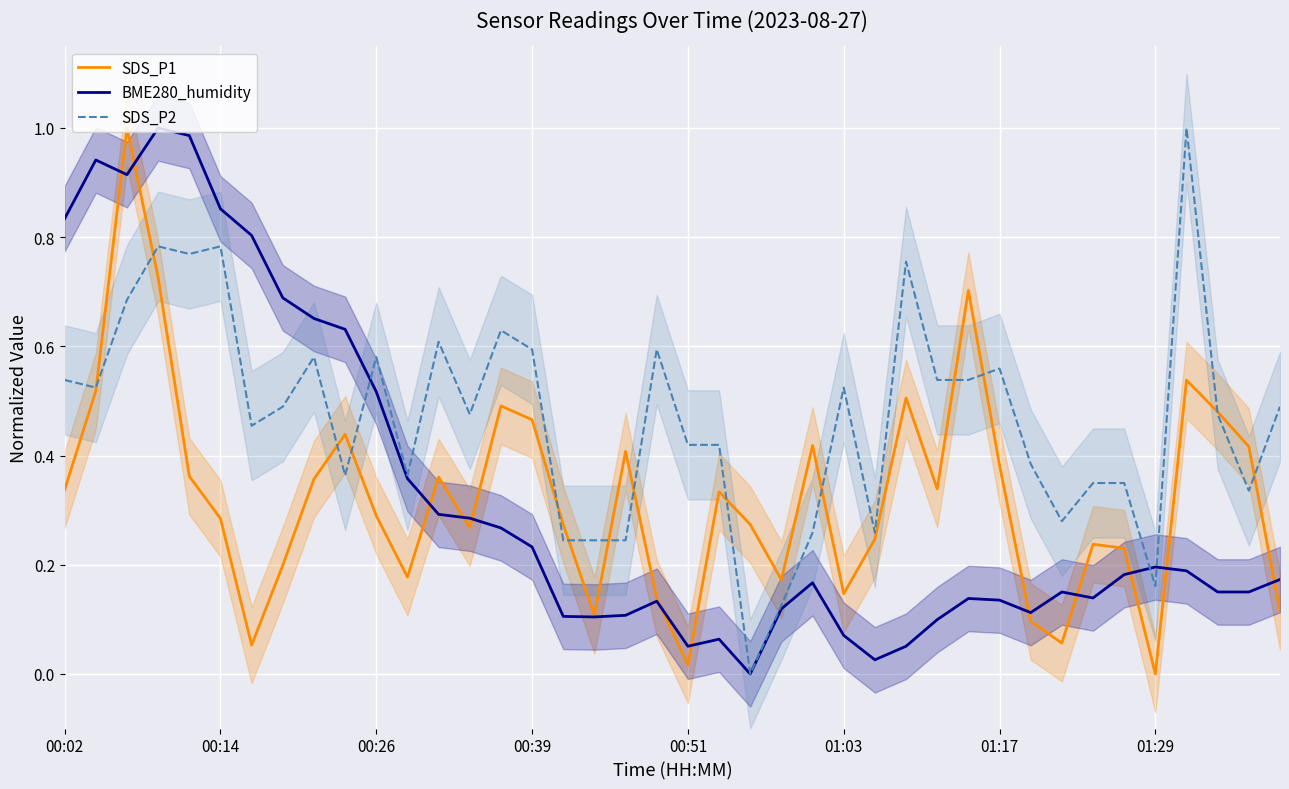

True or false: BME280_humidity has a value of 0.0 at 26.

False